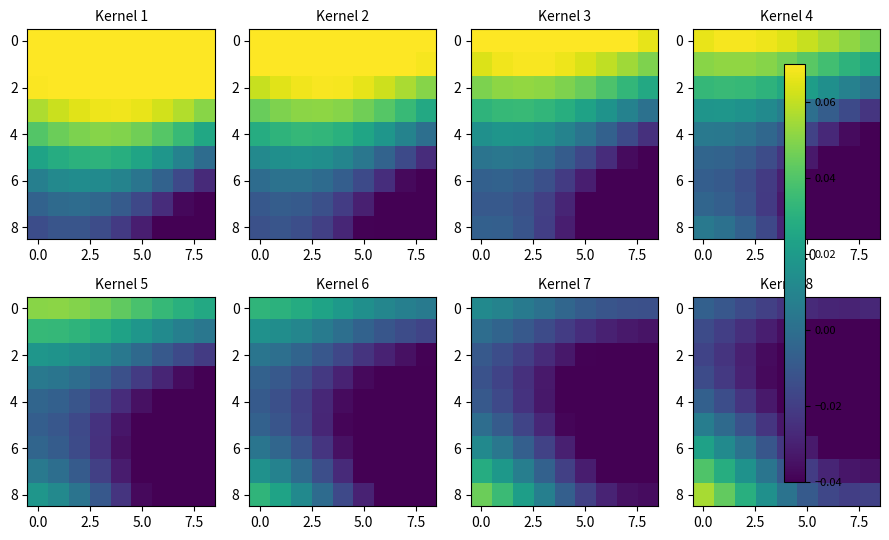

What is the maximum value for 8?

0.1